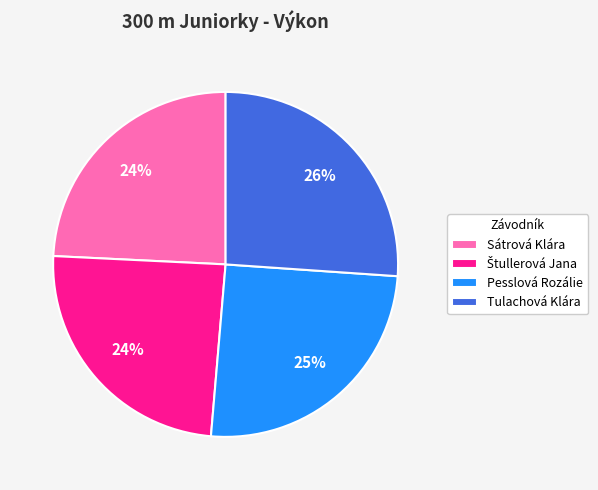

Combined, do Pesslová Rozálie and Tulachová Klára account for over 50%?

Yes